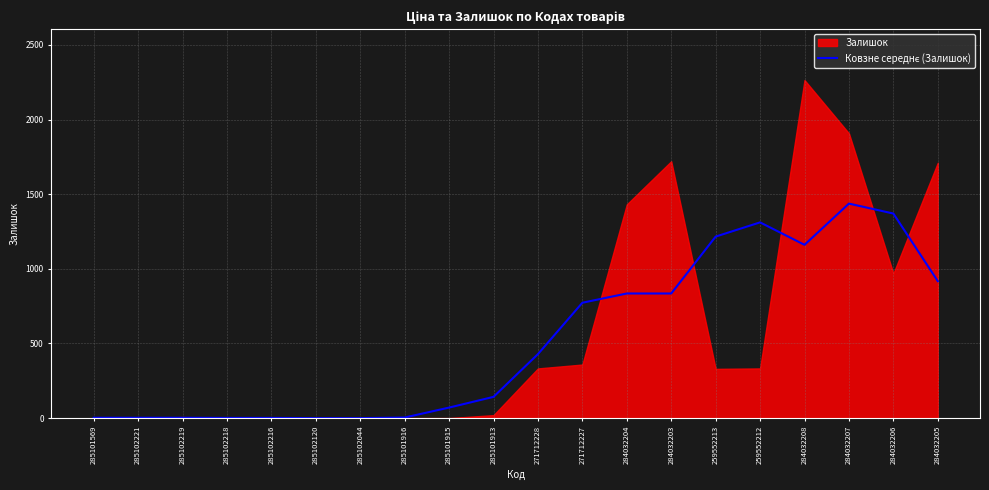

What position from the right is 285102218?

17